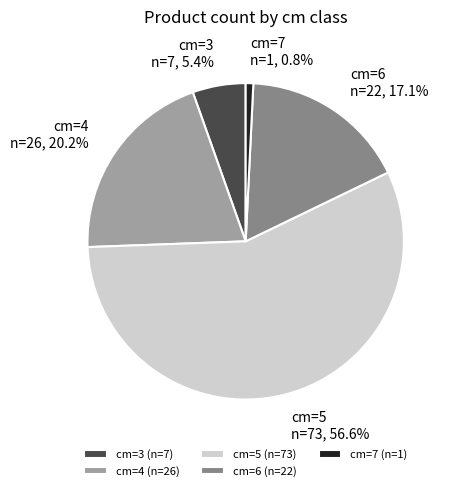

Is cm=5 the majority of the pie?

Yes